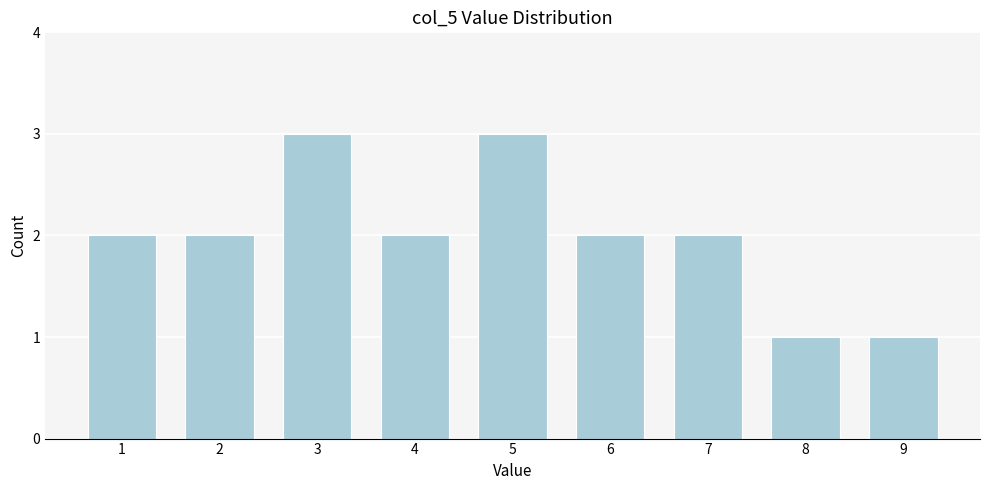

Reading left to right, extract all data points from this chart.

1=2	2=2	3=3	4=2	5=3	6=2	7=2	8=1	9=1